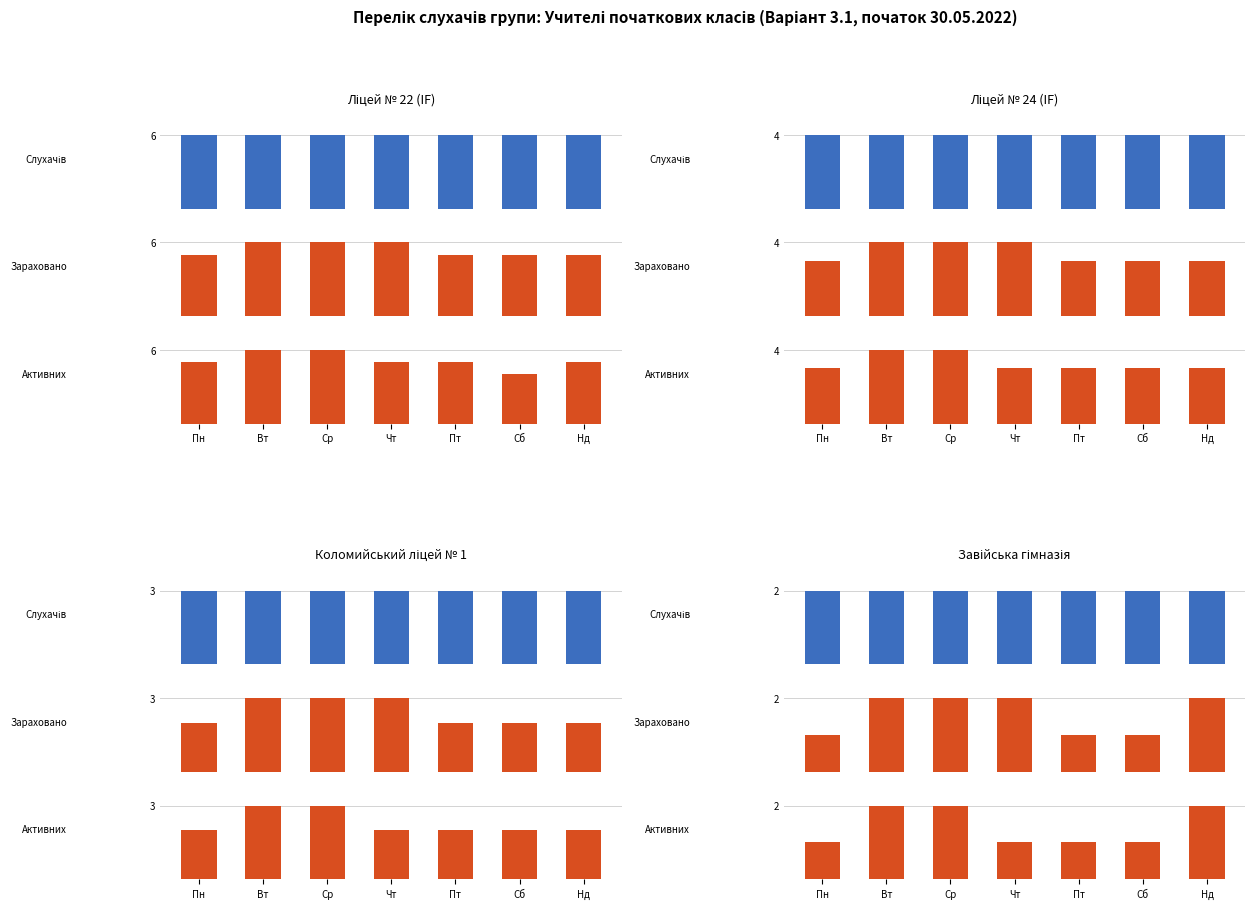

How many categories are shown in the chart?

7